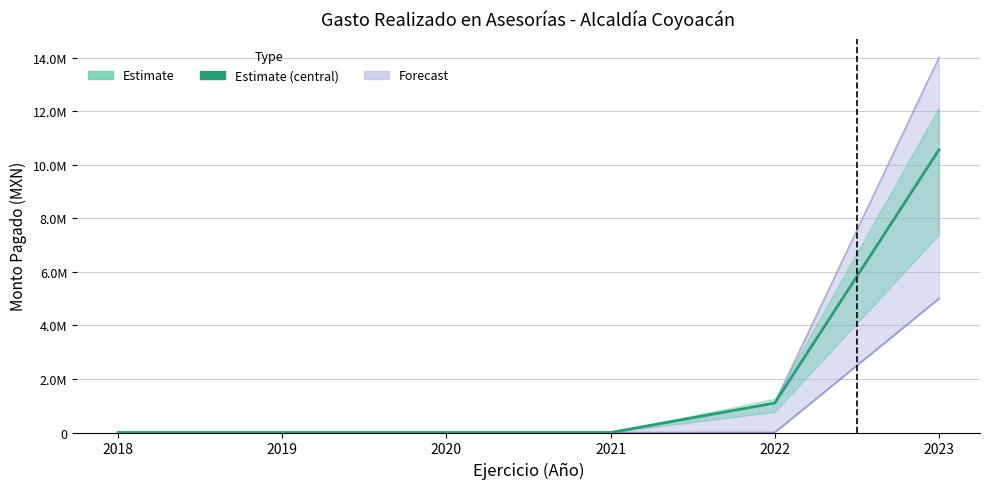

What is the difference between the second highest and minimum values in the Upper Bound series?

1099999.9